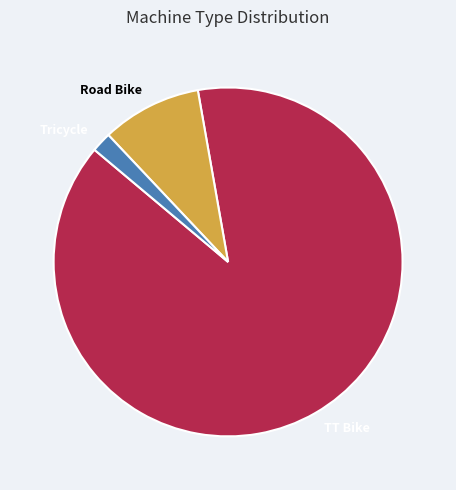

Which has a higher value, Road Bike or TT Bike?

TT Bike